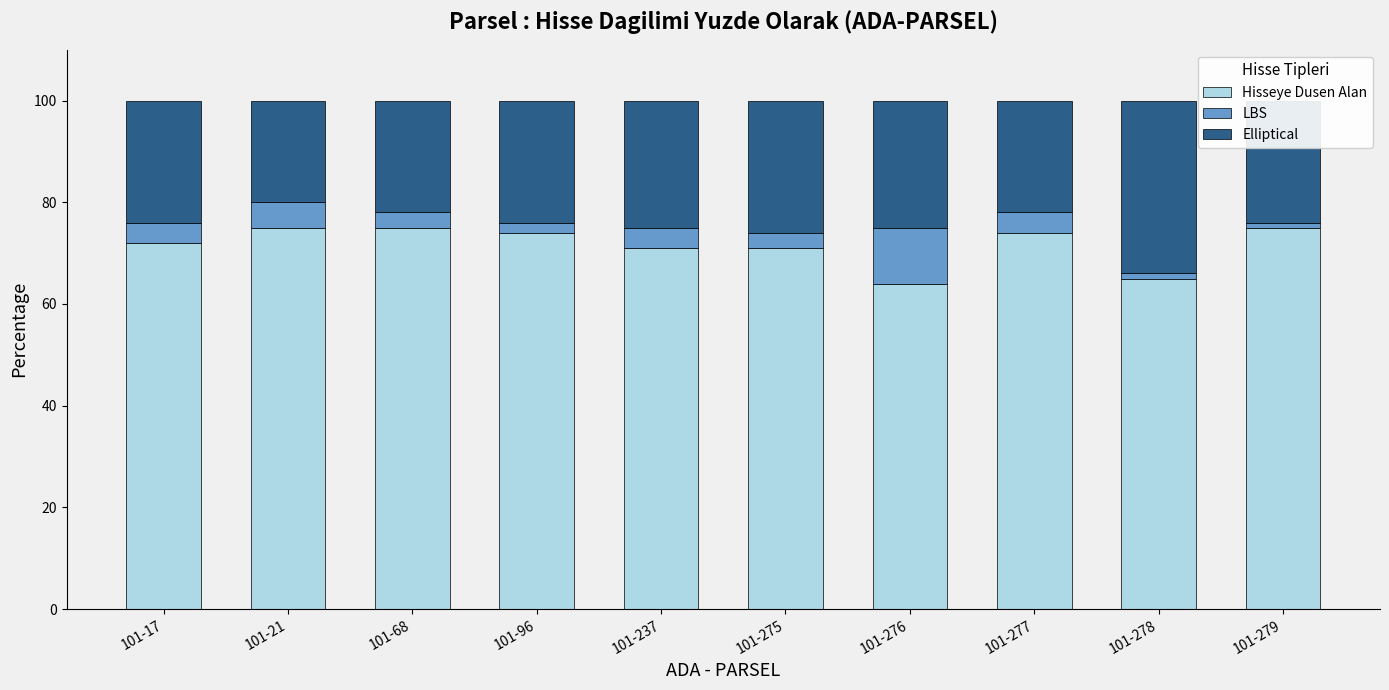

What is the difference between the second highest and minimum values in the Hisseye Dusen Alan series?

11